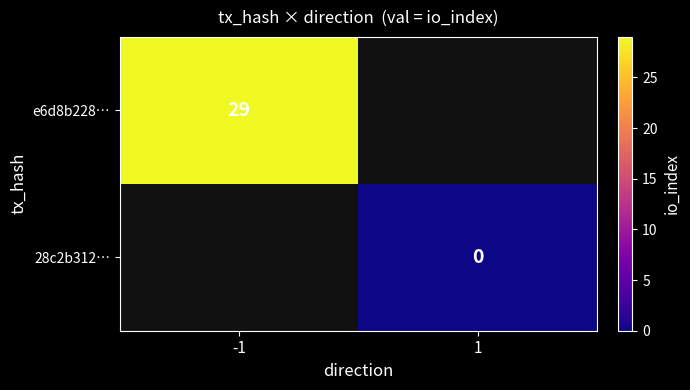

True or false: e6d8b228… has a value of 29 at -1.

True